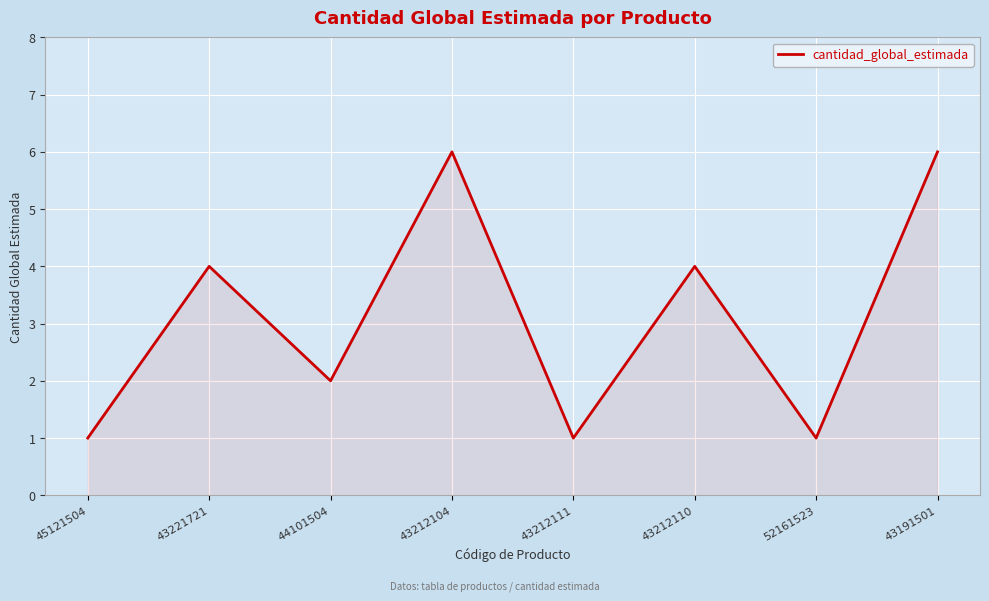

What is the difference between the maximum and minimum values?

5